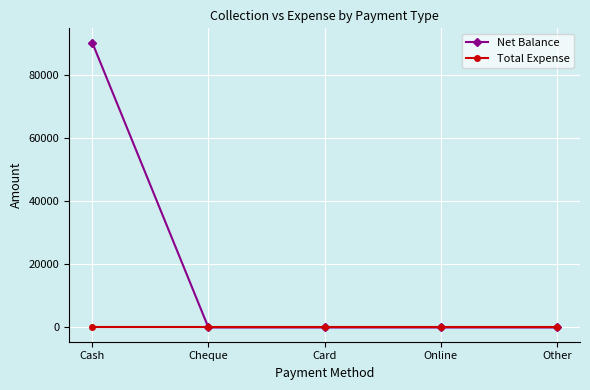

Count the number of categories in the chart.

5